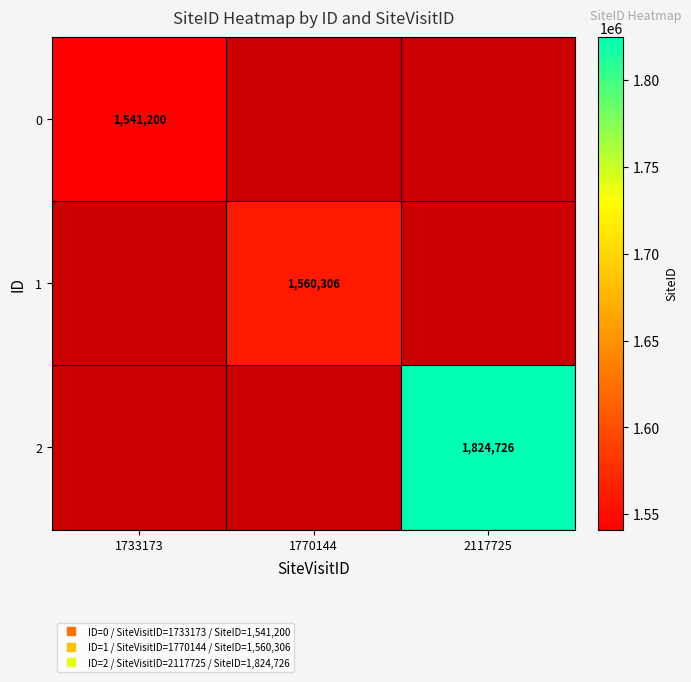

What is the greatest value displayed?

1824726.0